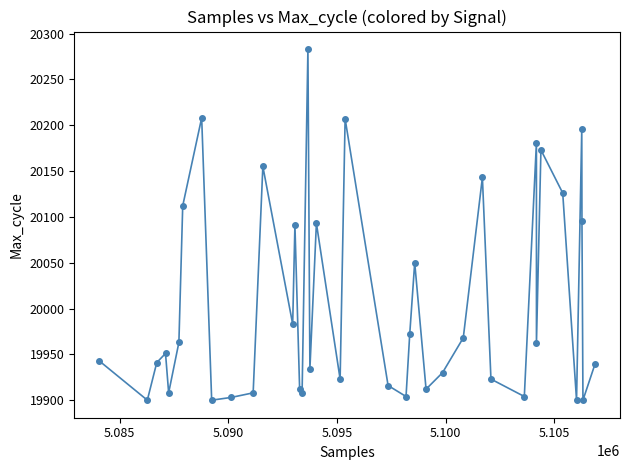

What is the greatest value displayed?

20283